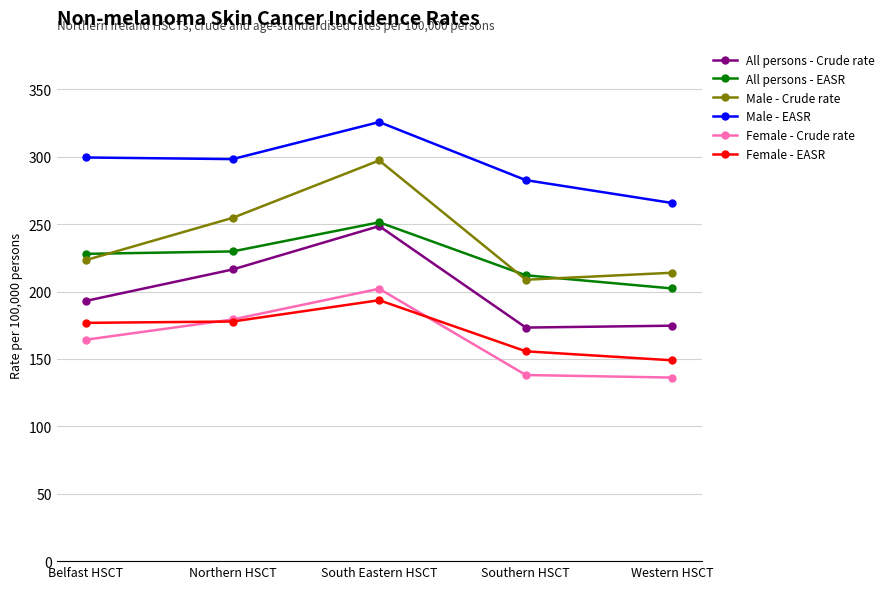

Where is Male - Crude rate nearest to the value 253?

Northern HSCT